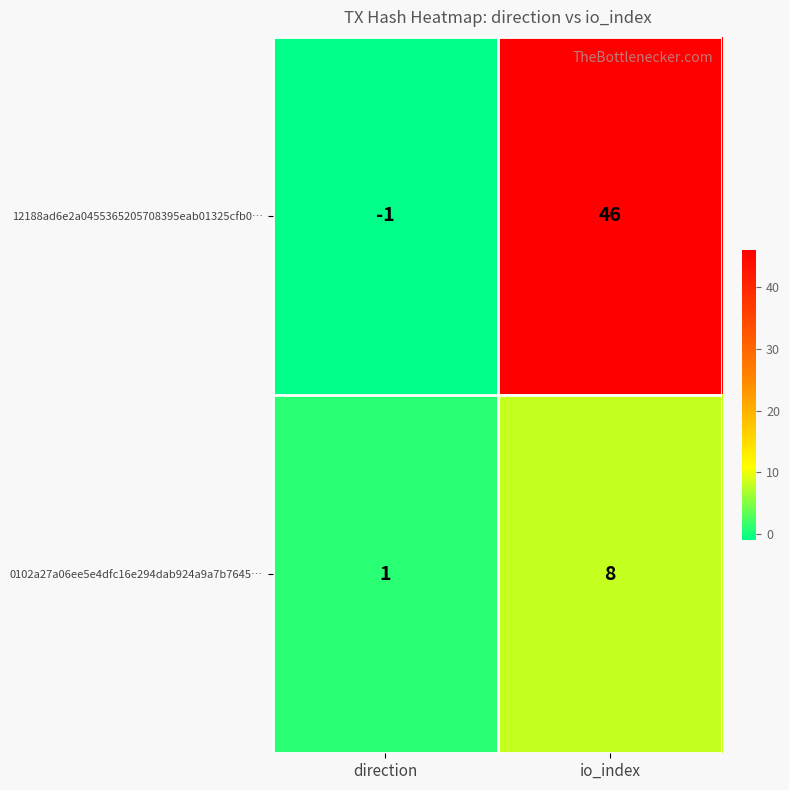

What is the greatest value displayed?

46